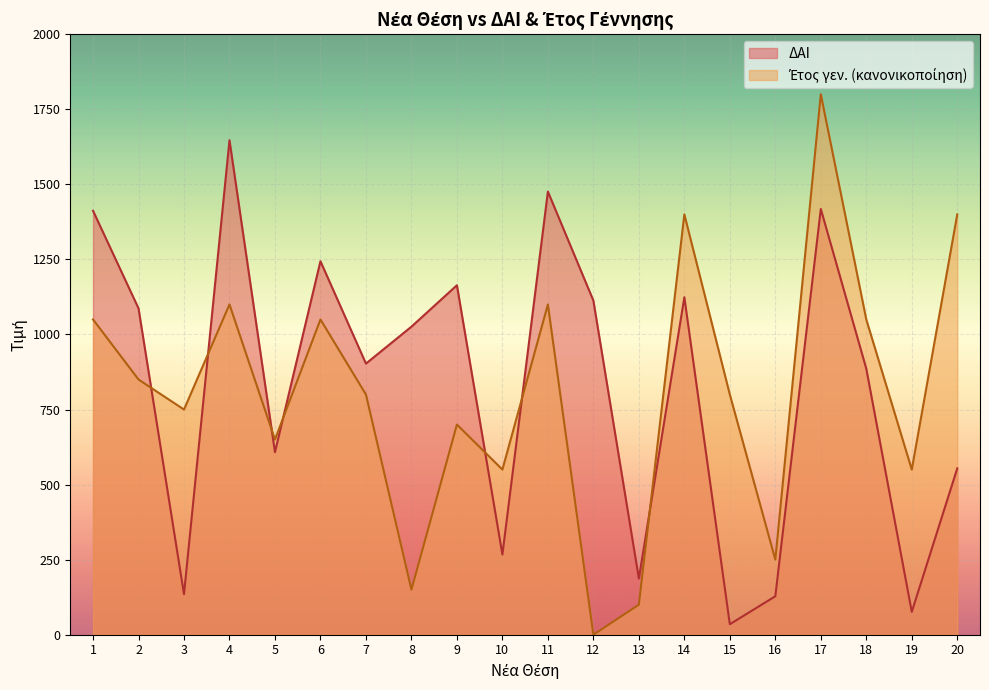

Rank the categories by ΔΑΙ value from lowest to highest.

15, 19, 16, 3, 13, 10, 20, 5, 18, 7, 8, 2, 12, 14, 9, 6, 1, 17, 11, 4